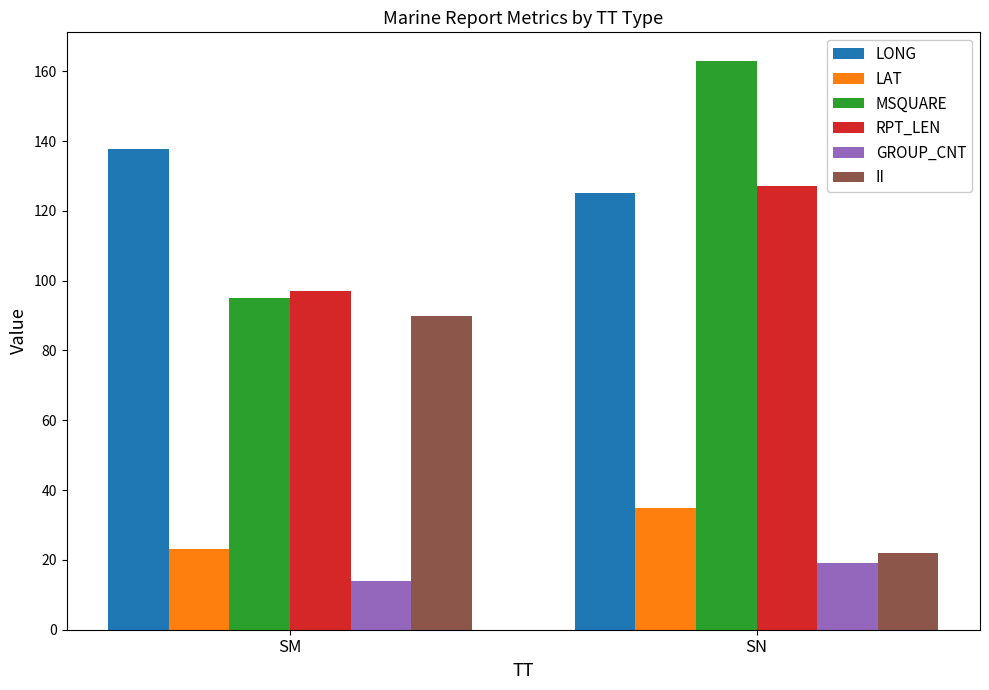

True or false: GROUP_CNT has a value of 14.0 at SM.

True